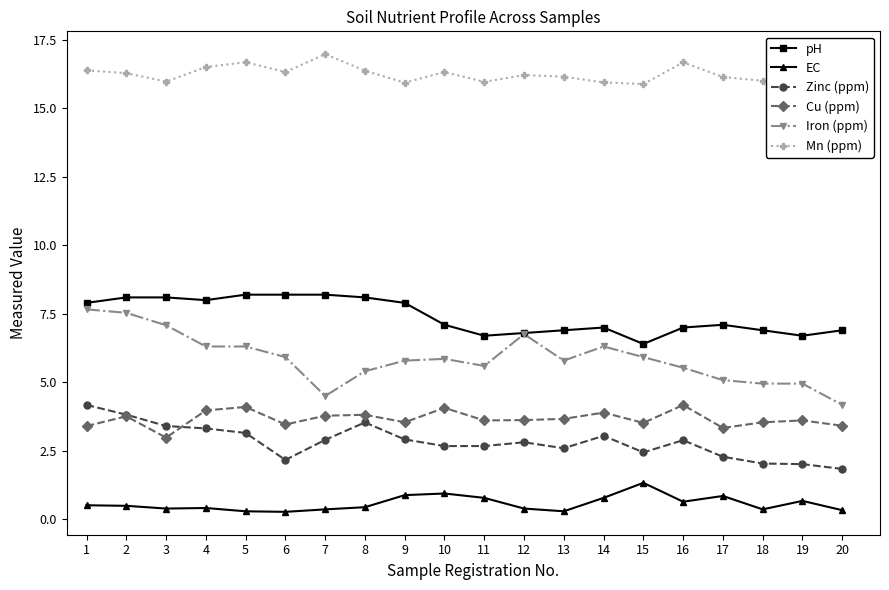

Which category has the highest value in the pH series?

5